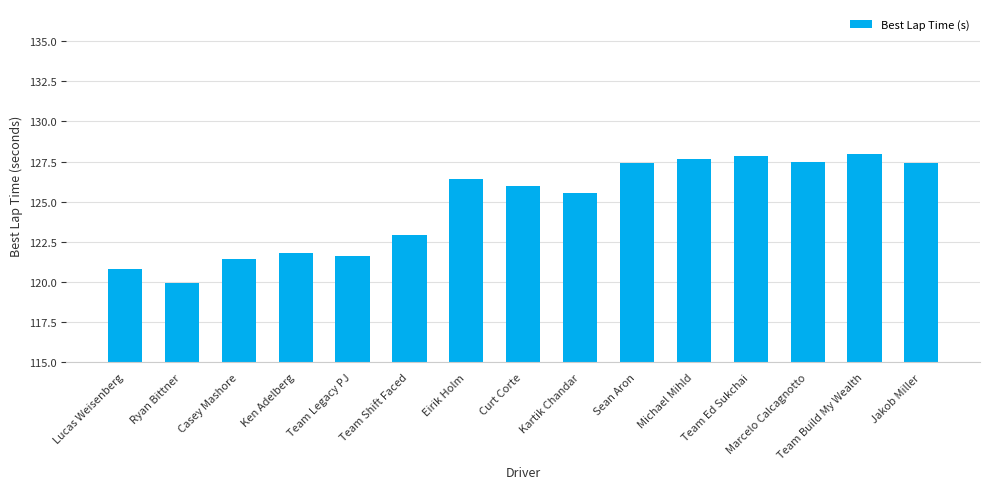

What is the maximum value shown in the chart?

128.0